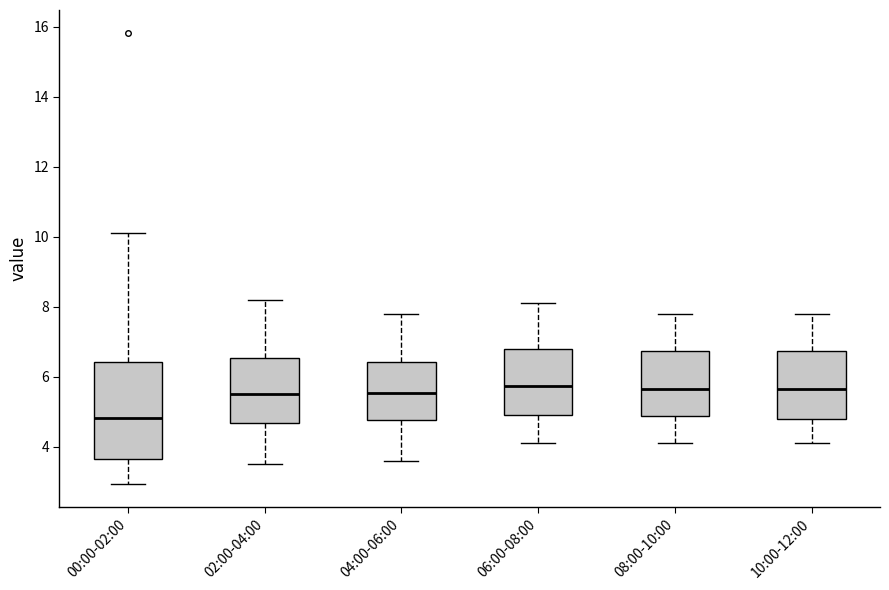

Which box is the tallest, from its lower edge to its upper edge?

00:00-02:00